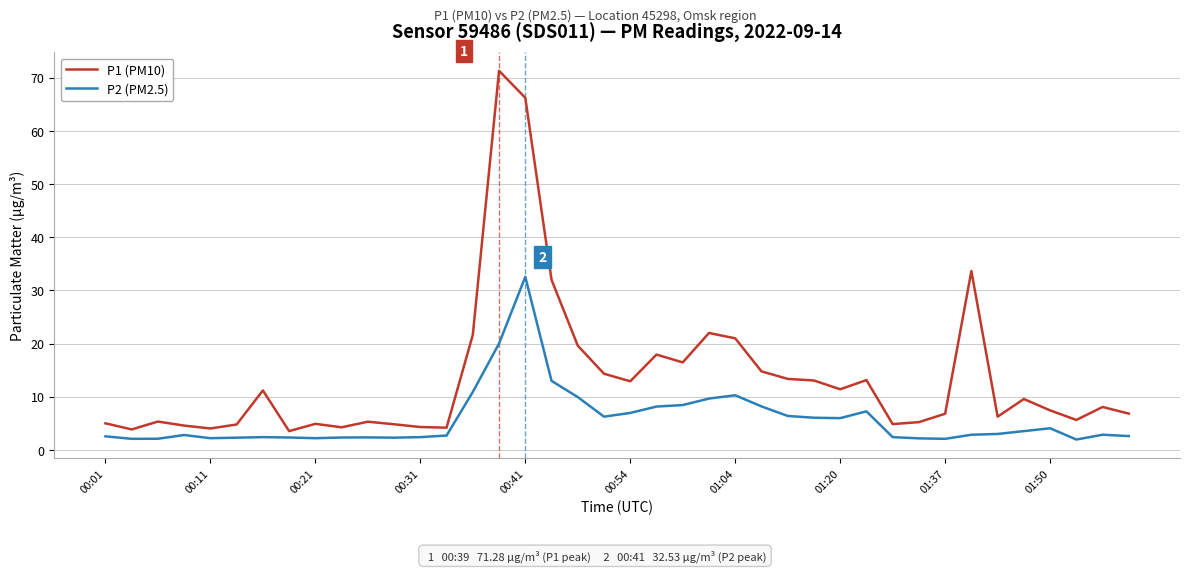

Which series has the widest spread of values?

P1 (PM10)